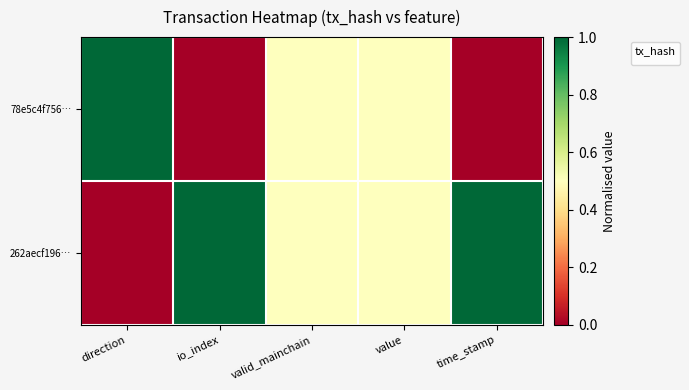

What is the maximum value shown in the chart?

1.0